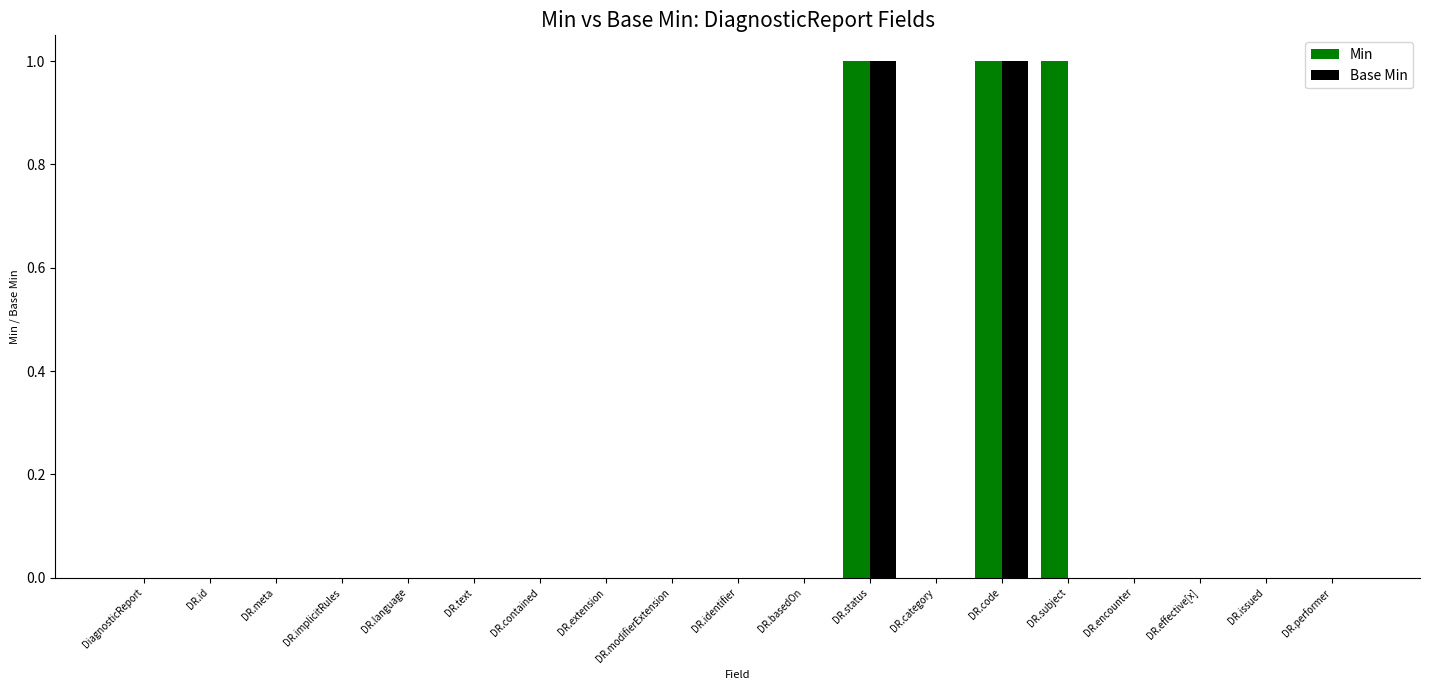

The value of Min at DR.meta is -1. True or false?

False